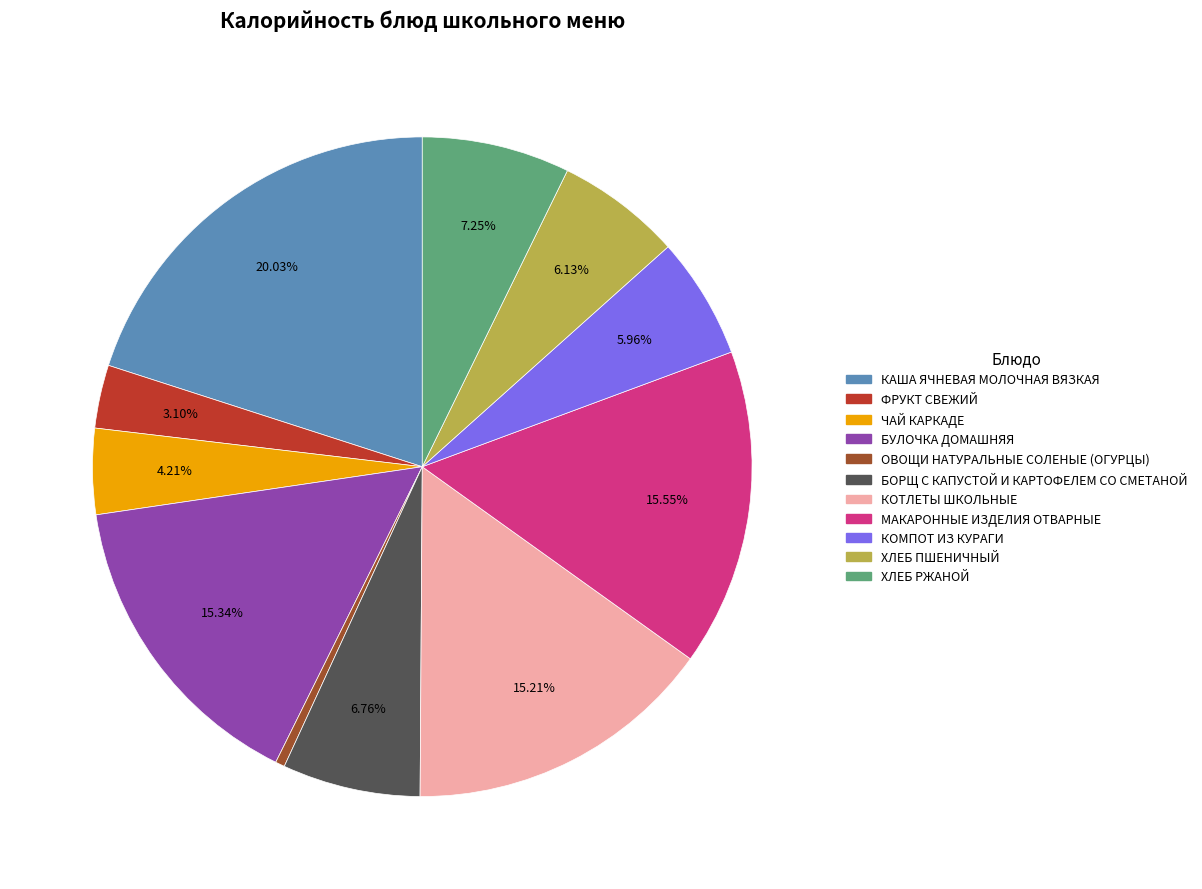

The БУЛОЧКА ДОМАШНЯЯ slice represents 1% of the pie. True or false?

False